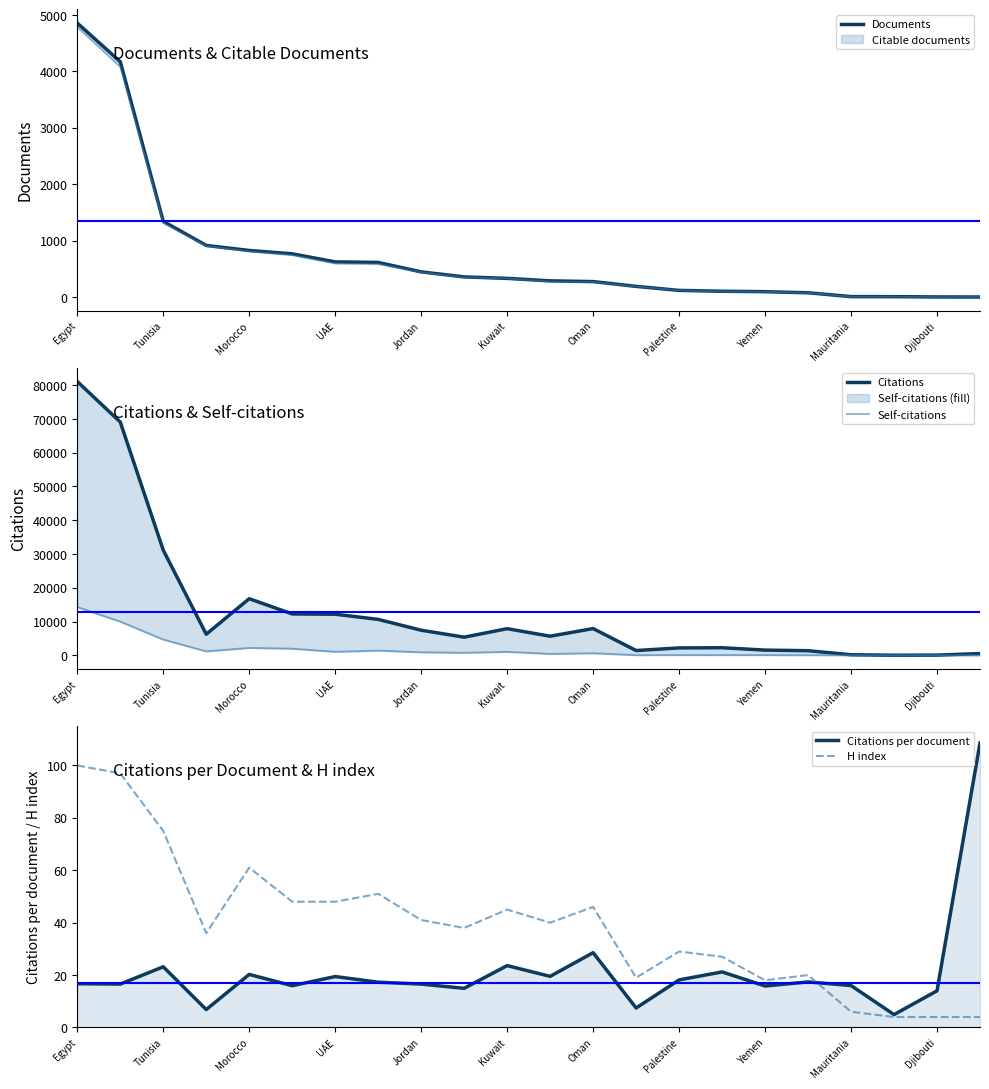

How many categories are shown in the chart?

22